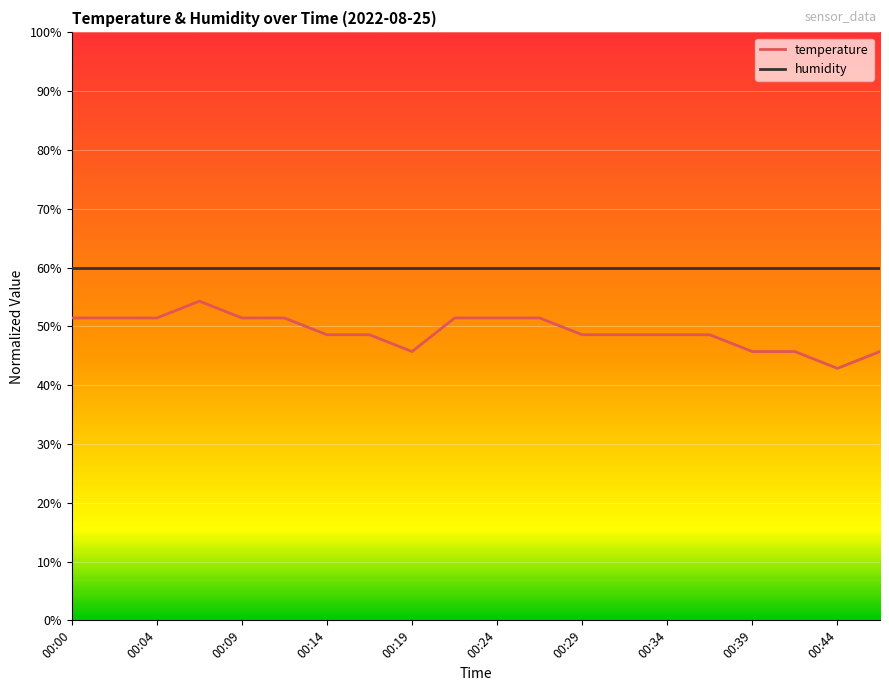

True or false: temperature and humidity cross at least once.

False